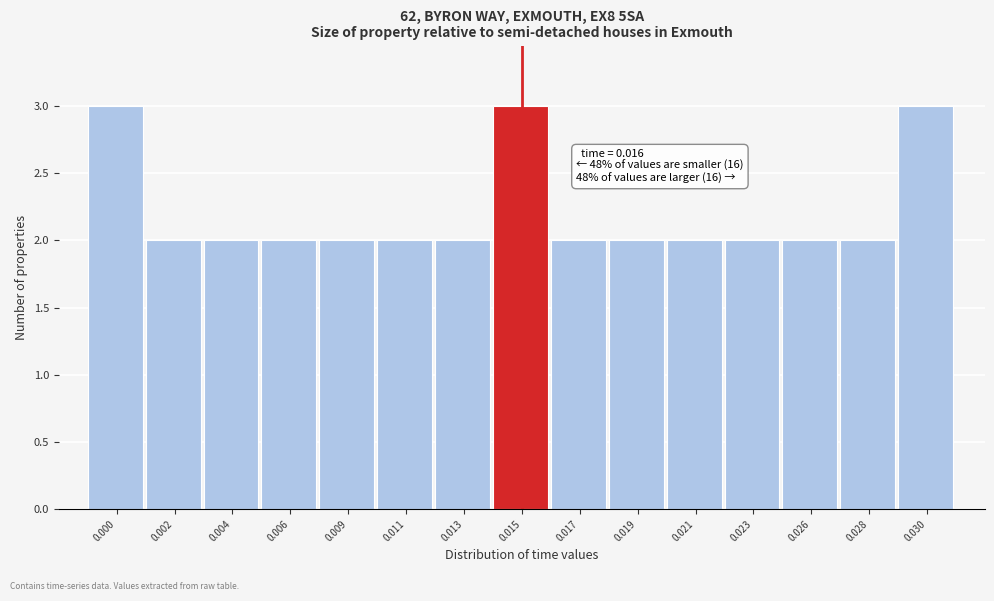

Reading right to left, what are all the values shown in this chart?

0.030=3	0.028=2	0.026=2	0.023=2	0.021=2	0.019=2	0.017=2	0.015=3	0.013=2	0.011=2	0.009=2	0.006=2	0.004=2	0.002=2	0.000=3